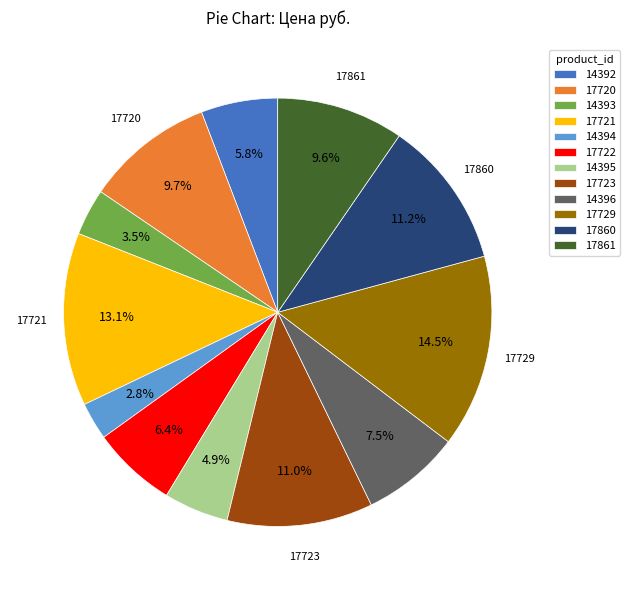

Combined, what portion of the pie is 14392 and 17721?

18.9%